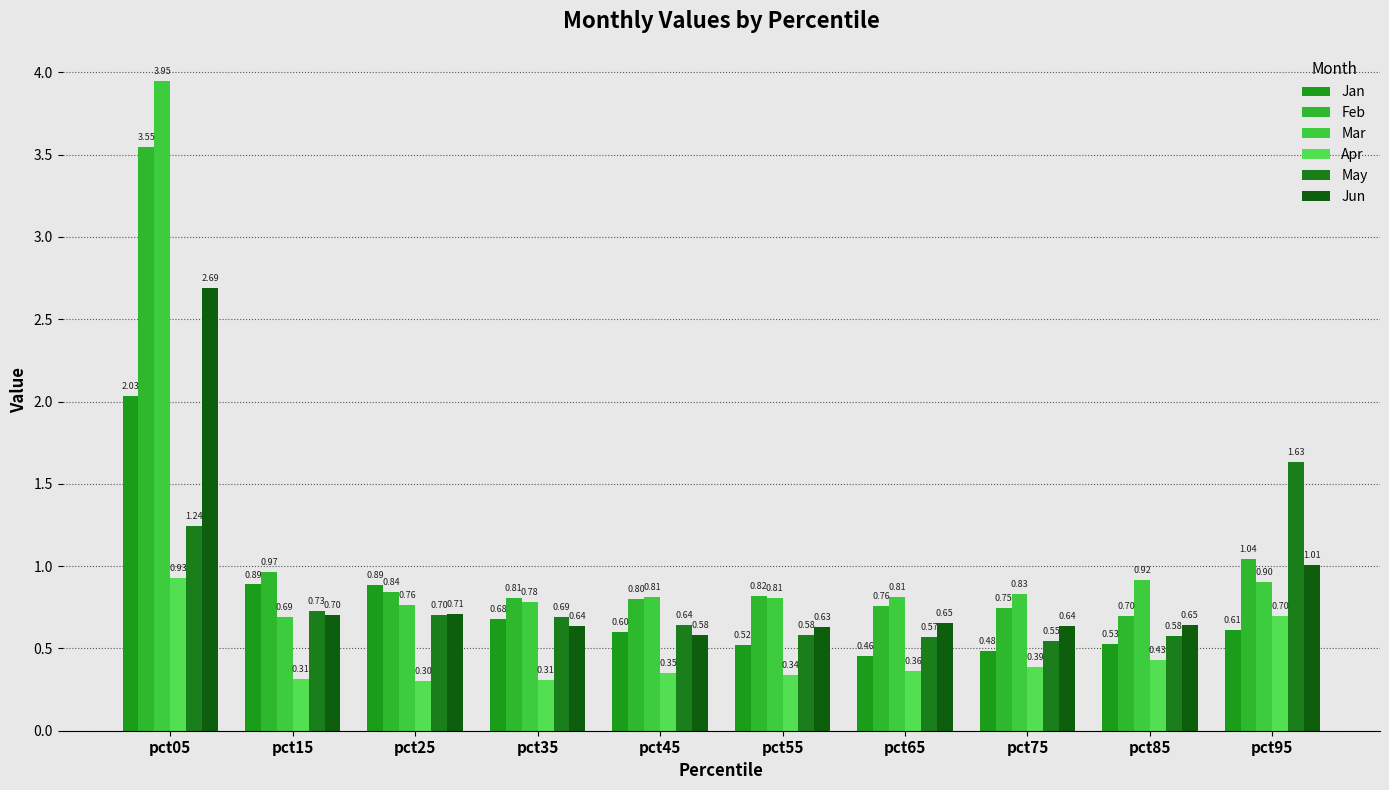

Does the chart contain any negative values?

No